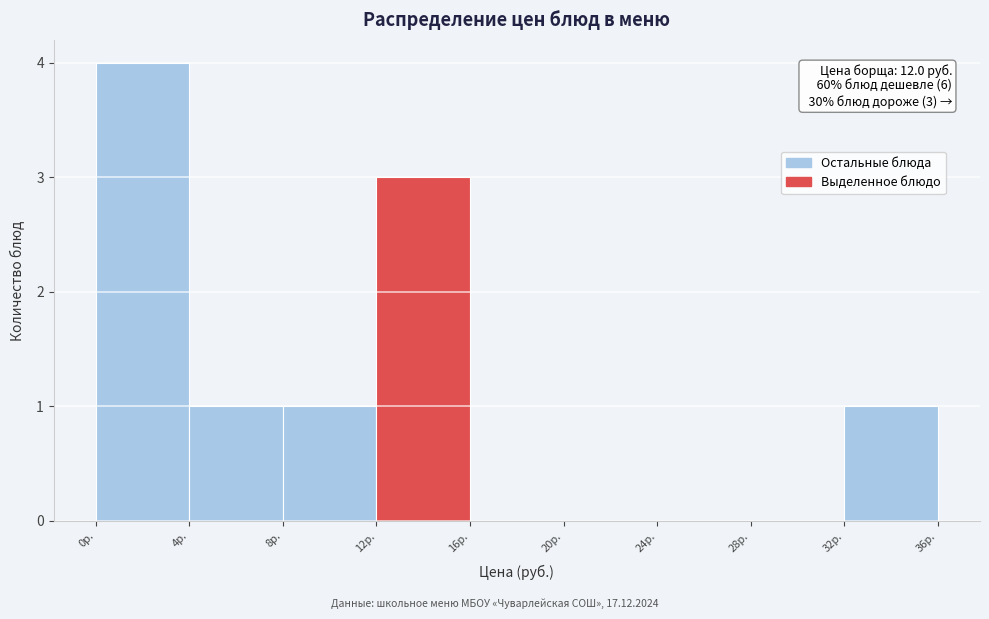

Over which range of the x-axis is the bar tallest?

0 to 4